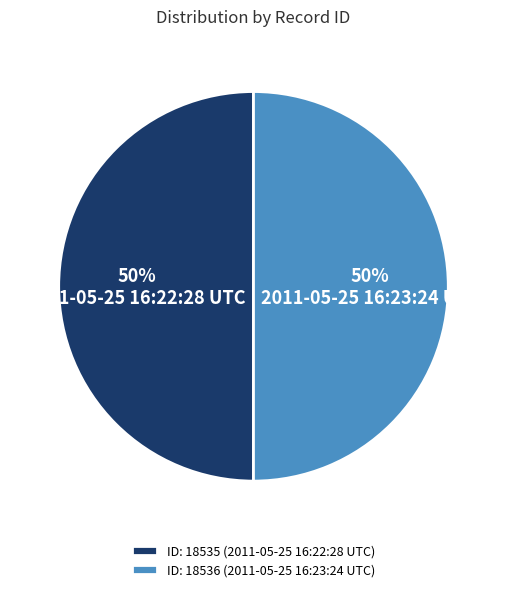

The 2011-05-25 16:22:28 UTC slice represents 38% of the pie. True or false?

False